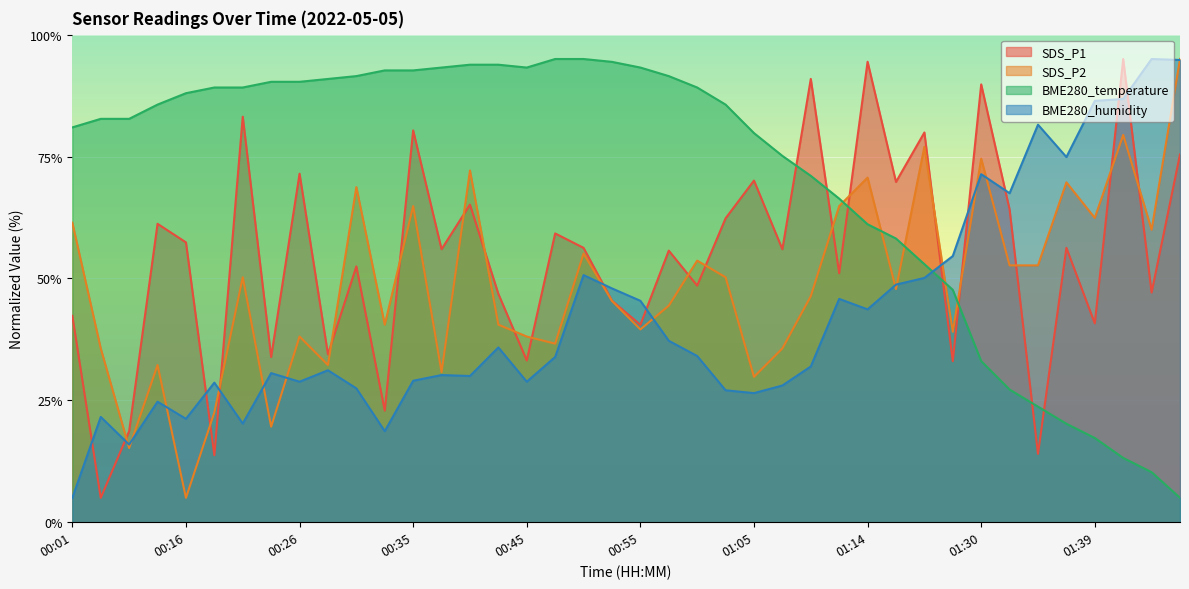

After their last crossing, which series has the higher values: SDS_P2 or BME280_humidity?

SDS_P2